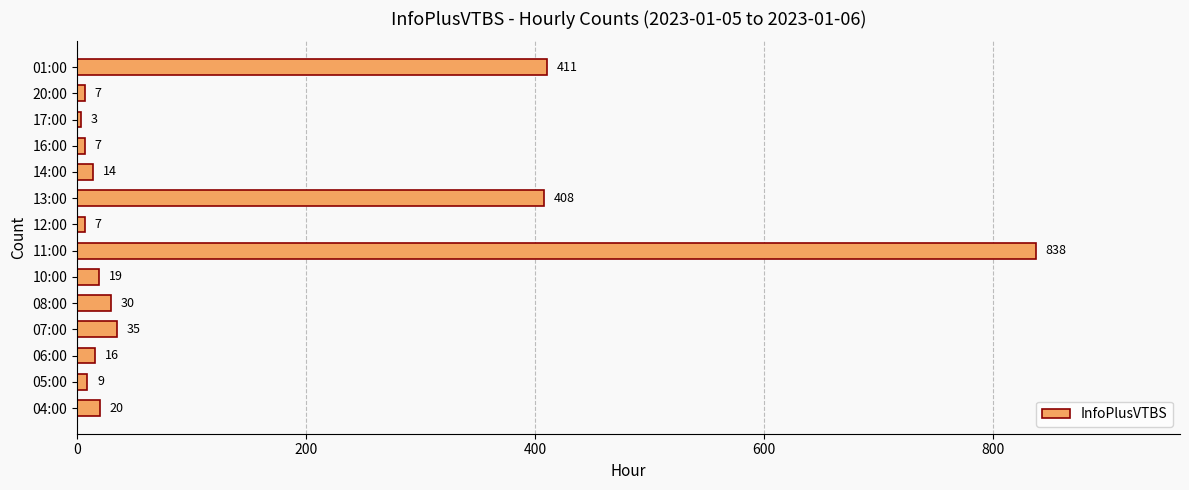

At which label is the value closest to 420?

01:00